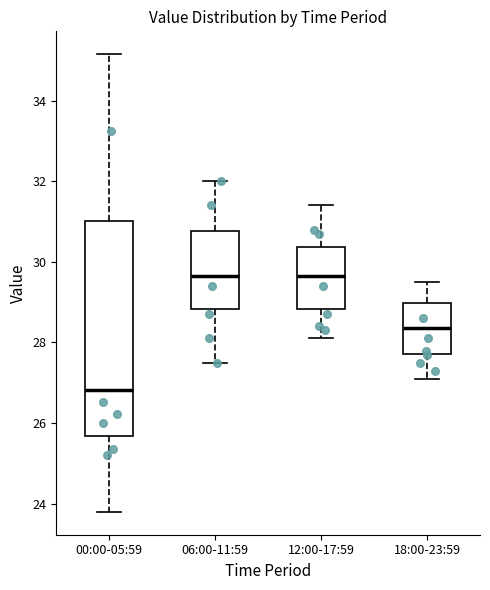

Which box is the tallest, from its lower edge to its upper edge?

00:00-05:59